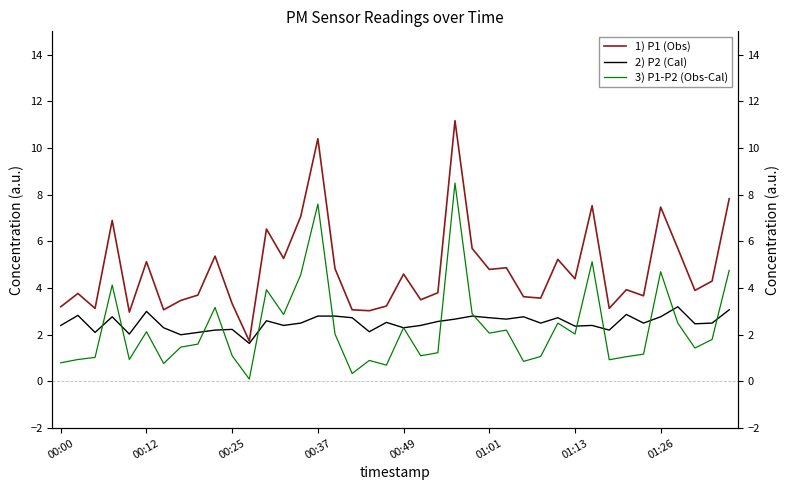

What position from the right is 00:25?

30